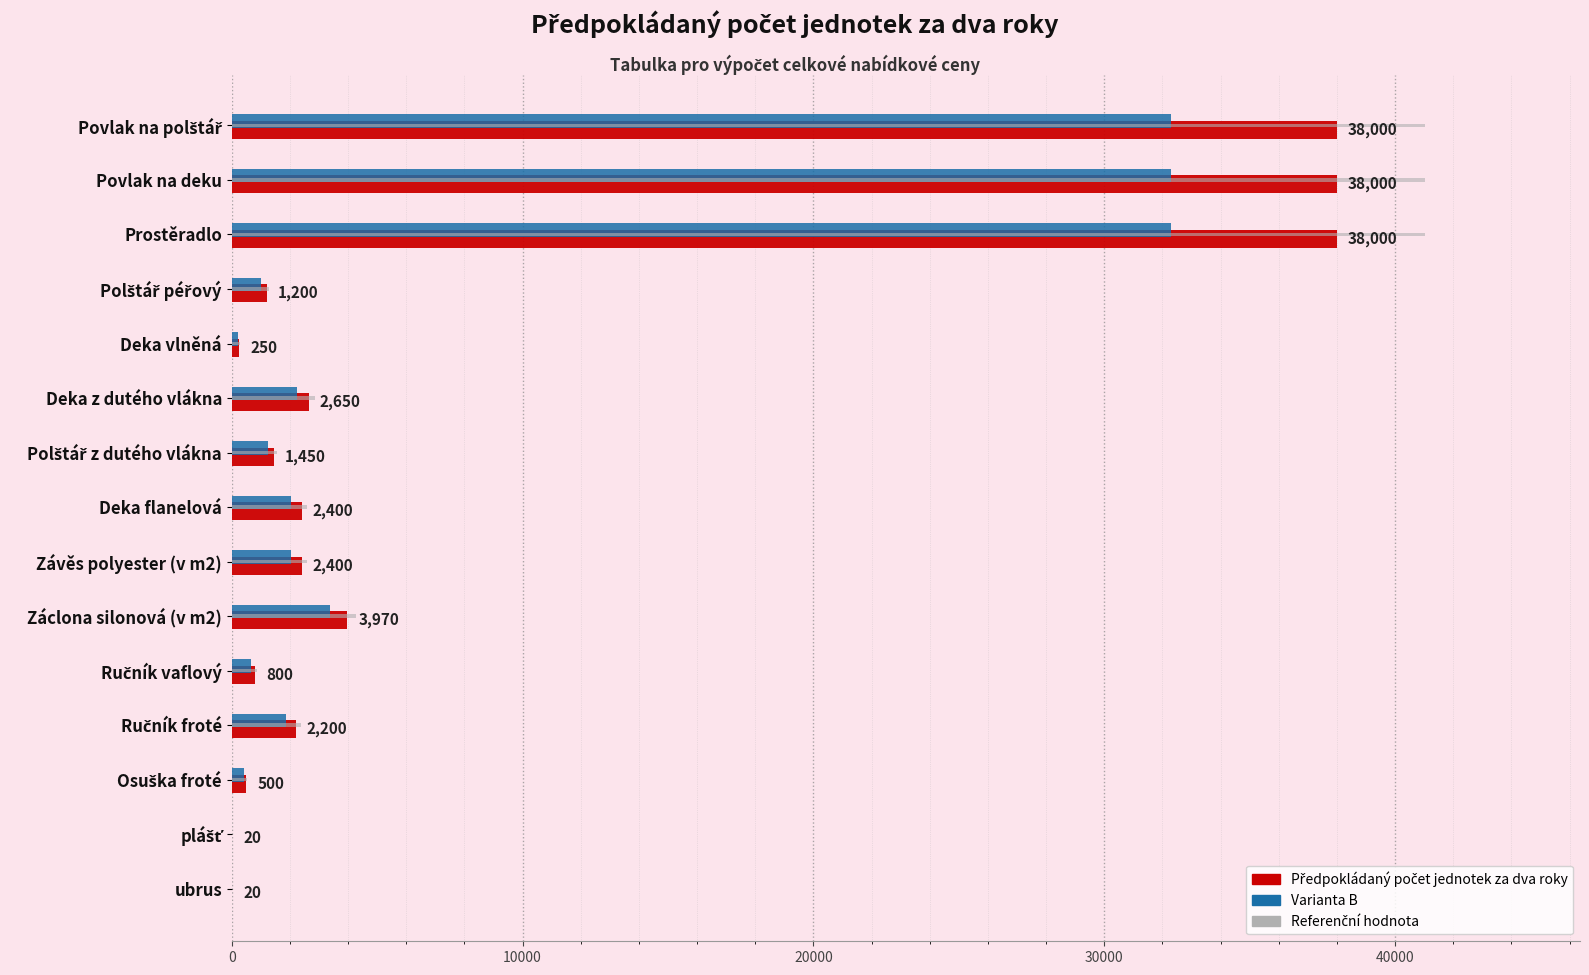

The Varianta B series shows 2252.5 at Deka z dutého vlákna. True or false?

True